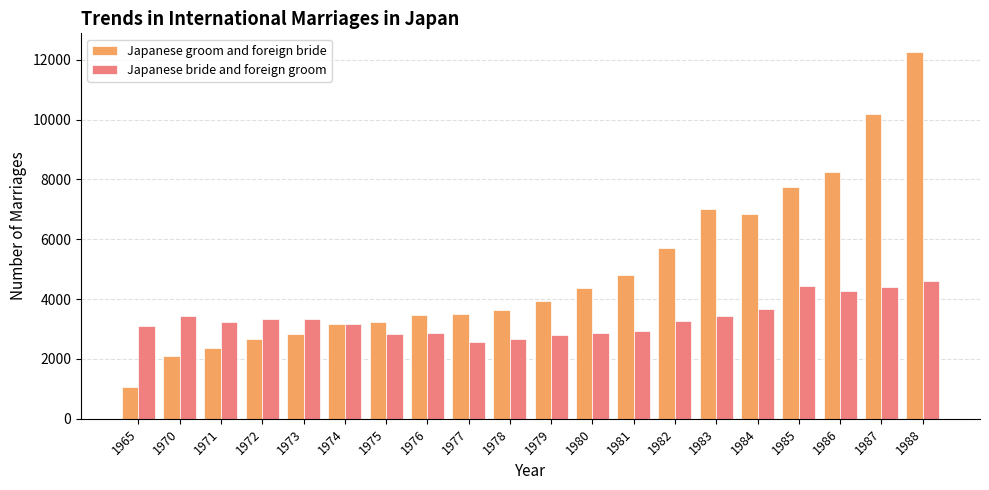

Does the chart contain any negative values?

No